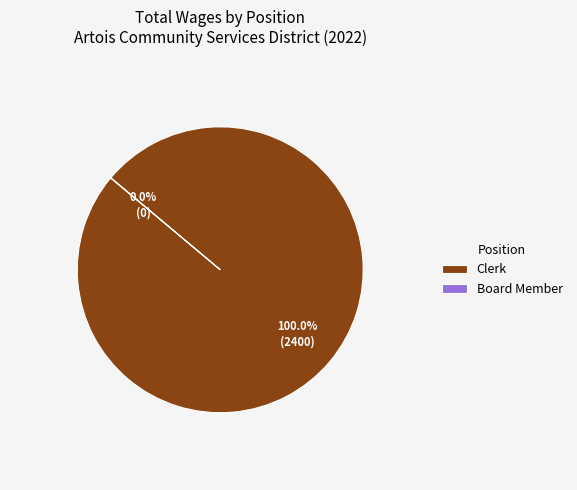

Does any single category account for the majority?

Yes